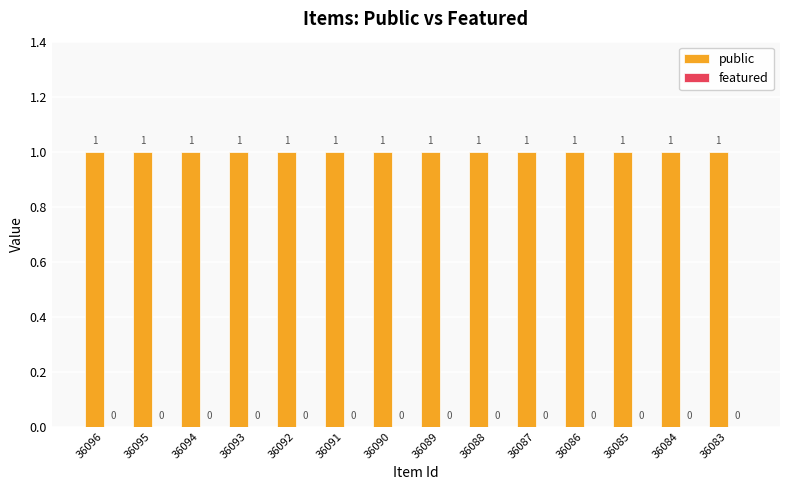

List the labels in order of public value, largest first.

36096, 36095, 36094, 36093, 36092, 36091, 36090, 36089, 36088, 36087, 36086, 36085, 36084, 36083